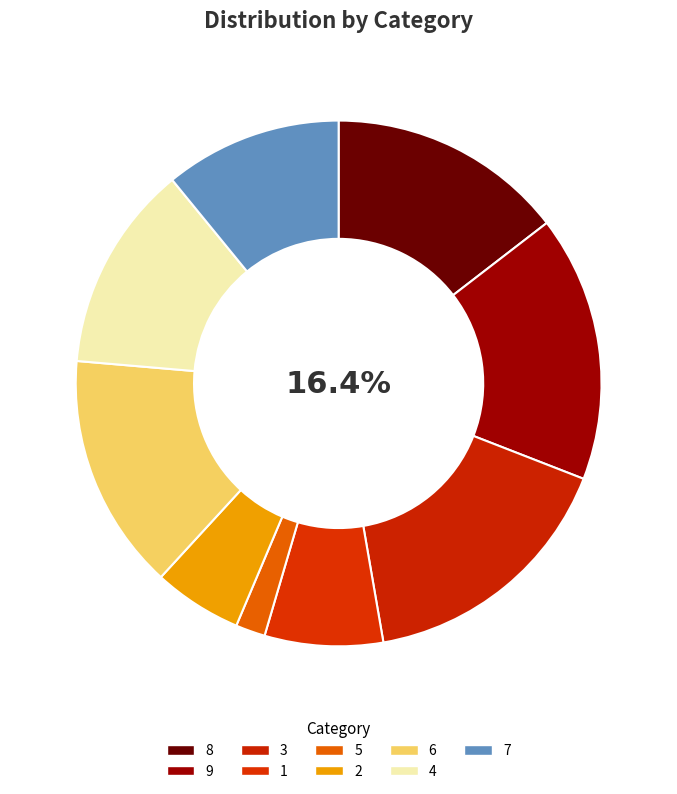

Count the number of slices in the pie.

9